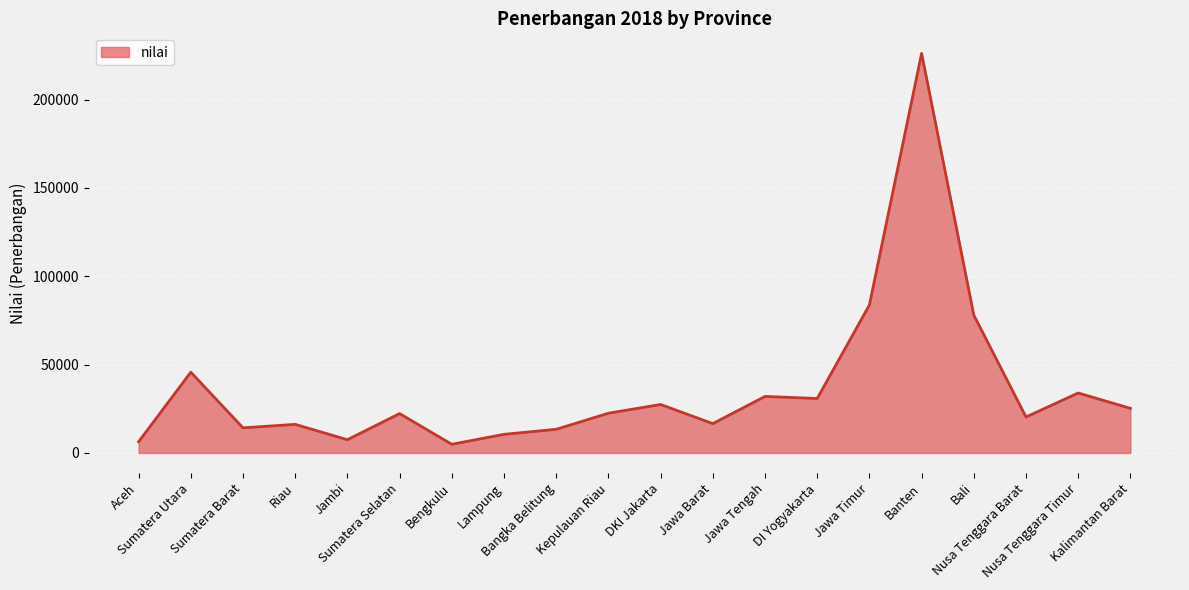

How many lines are shown in the chart?

1